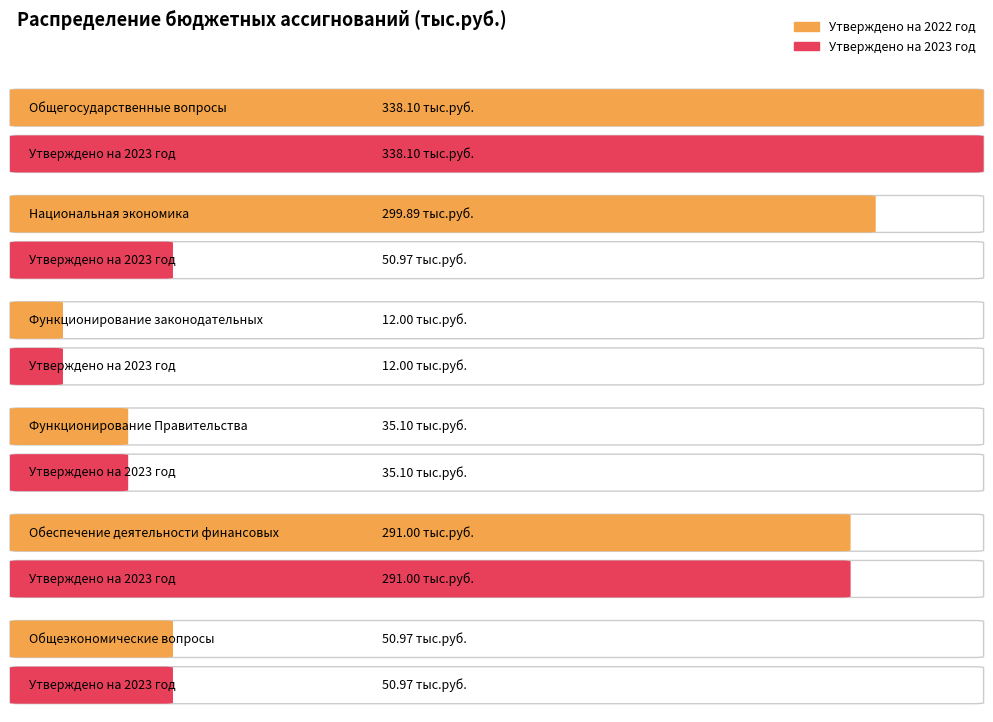

How many groups of bars are there?

6